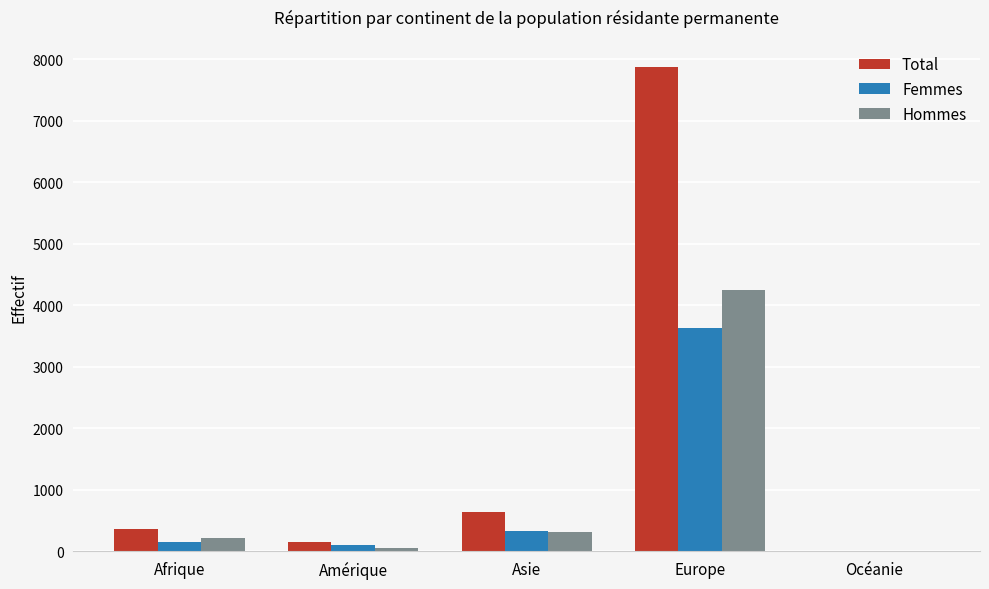

Is the value of Hommes at Afrique greater than the value of Femmes at Europe?

No